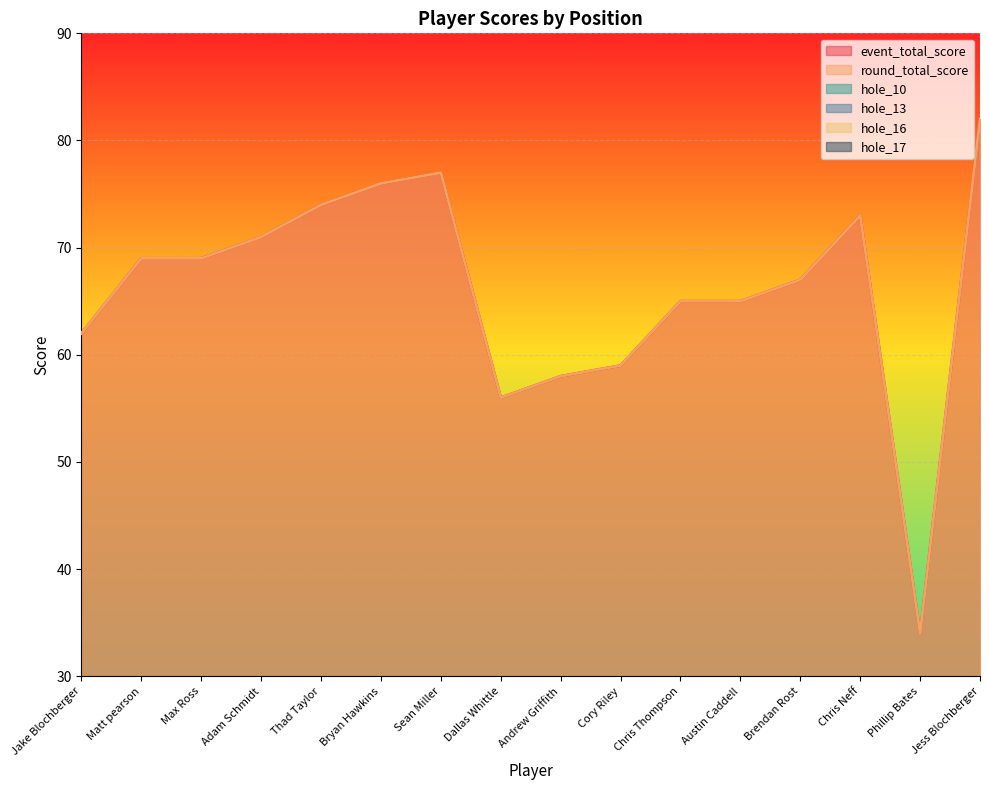

What is the label of the 15th point from the left?

Phillip Bates